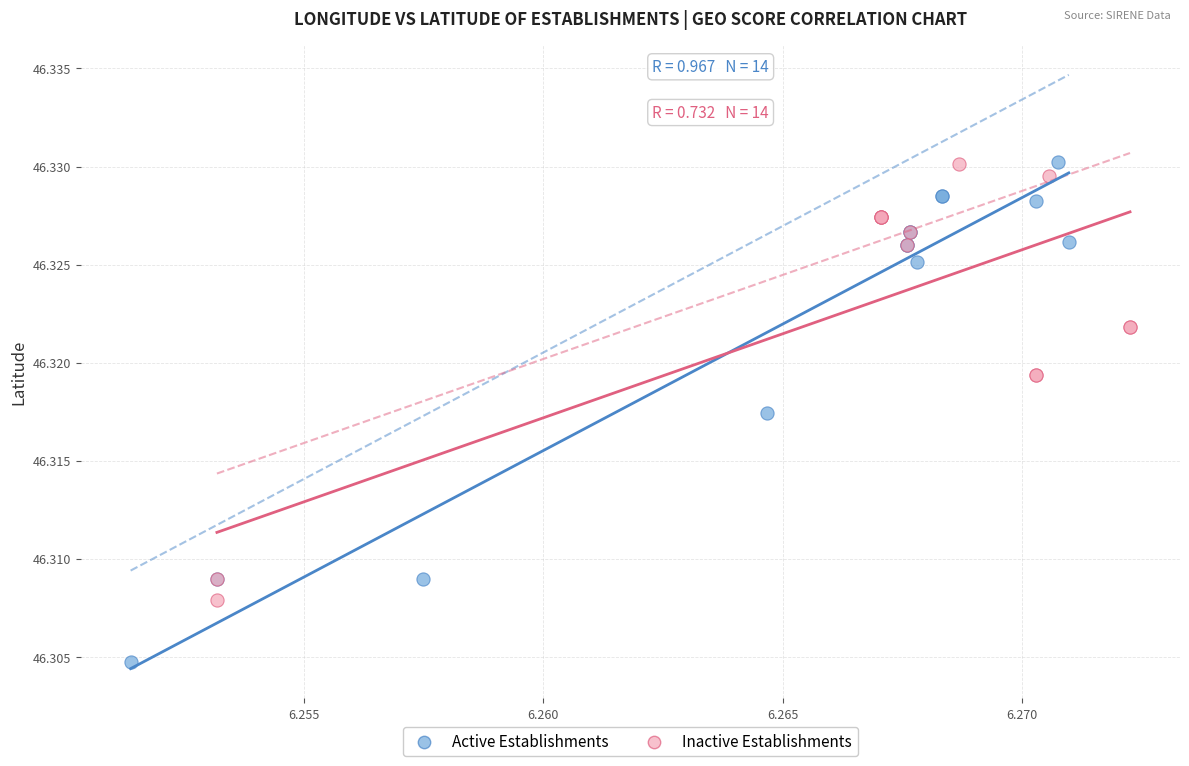

Which series contains the lowest Y value?

Active Establishments